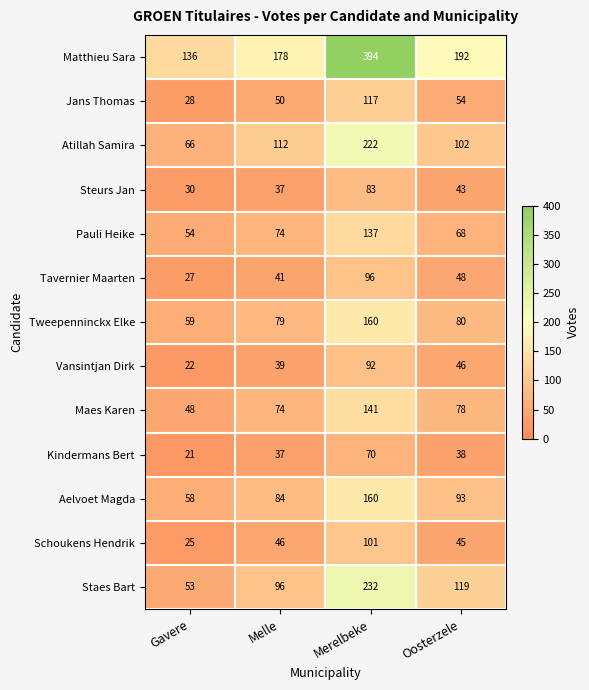

What is the difference between the Jans Thomas values at Gavere and Oosterzele?

26